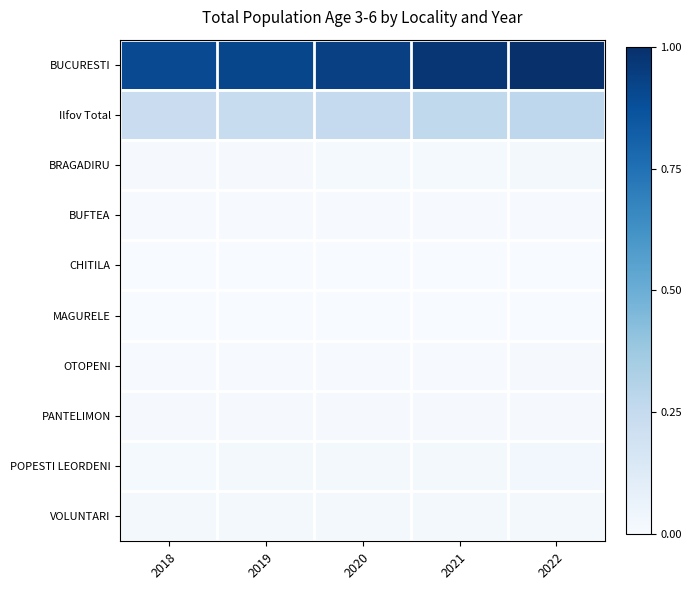

At how many categories does at least one series exceed 0?

5